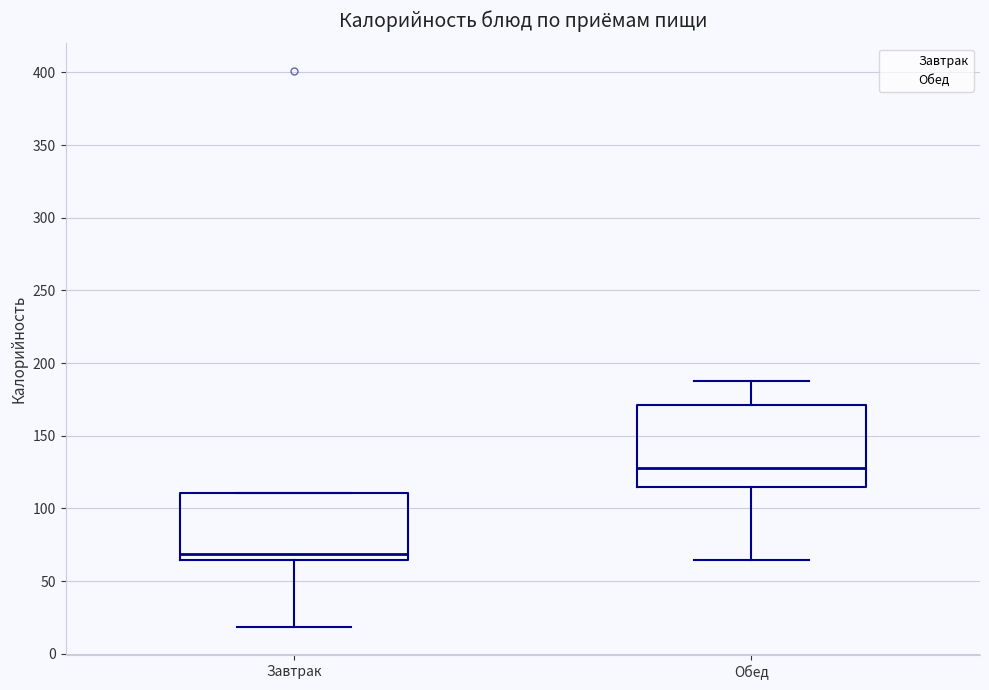

Comparing the boxes themselves (not the whiskers), which one is the tallest?

Обед